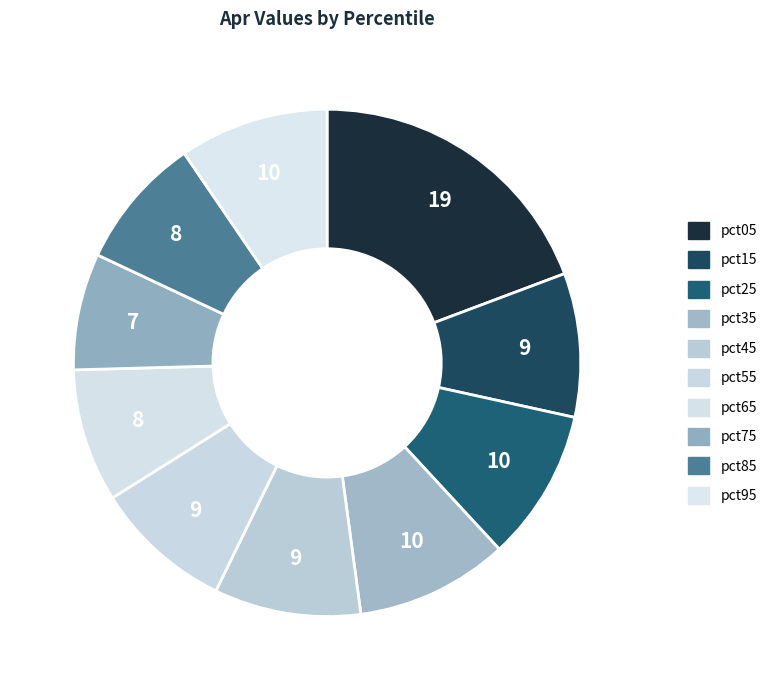

How many segments does this pie chart have?

10